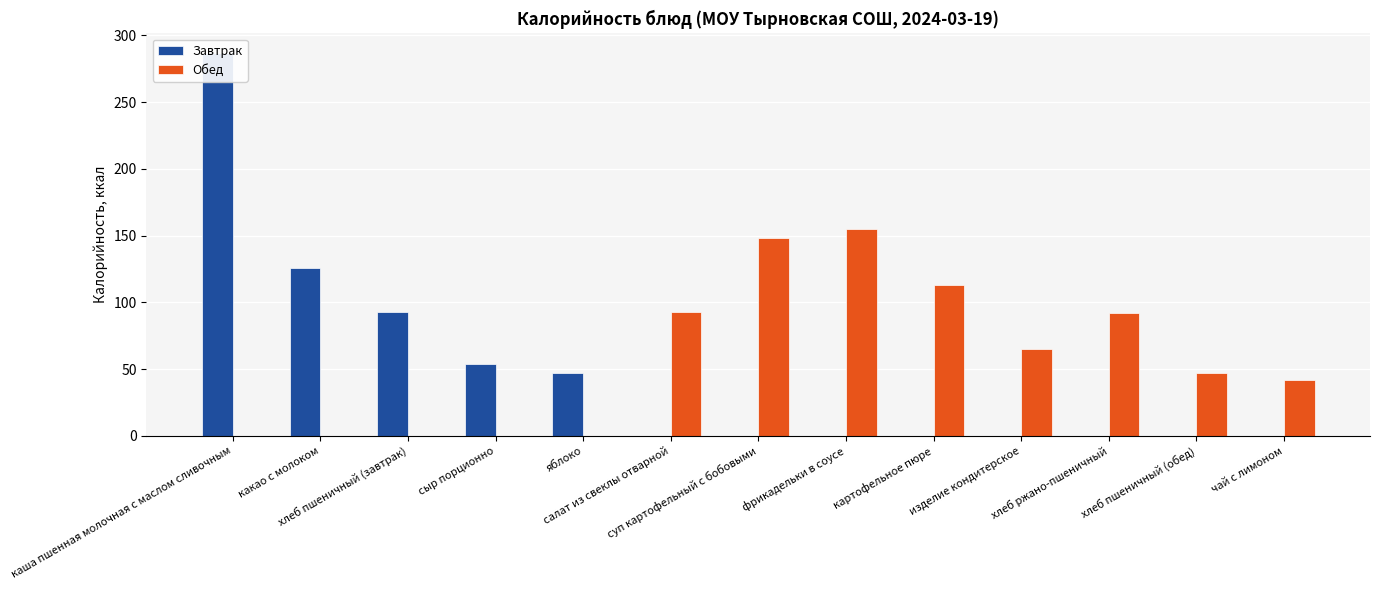

Rank the categories by Завтрак value from highest to lowest.

каша пшенная молочная с маслом сливочным, какао с молоком, хлеб пшеничный (завтрак), сыр порционно, яблоко, салат из свеклы отварной, суп картофельный с бобовыми, фрикадельки в соусе, картофельное пюре, изделие кондитерское, хлеб ржано-пшеничный, хлеб пшеничный (обед), чай с лимоном